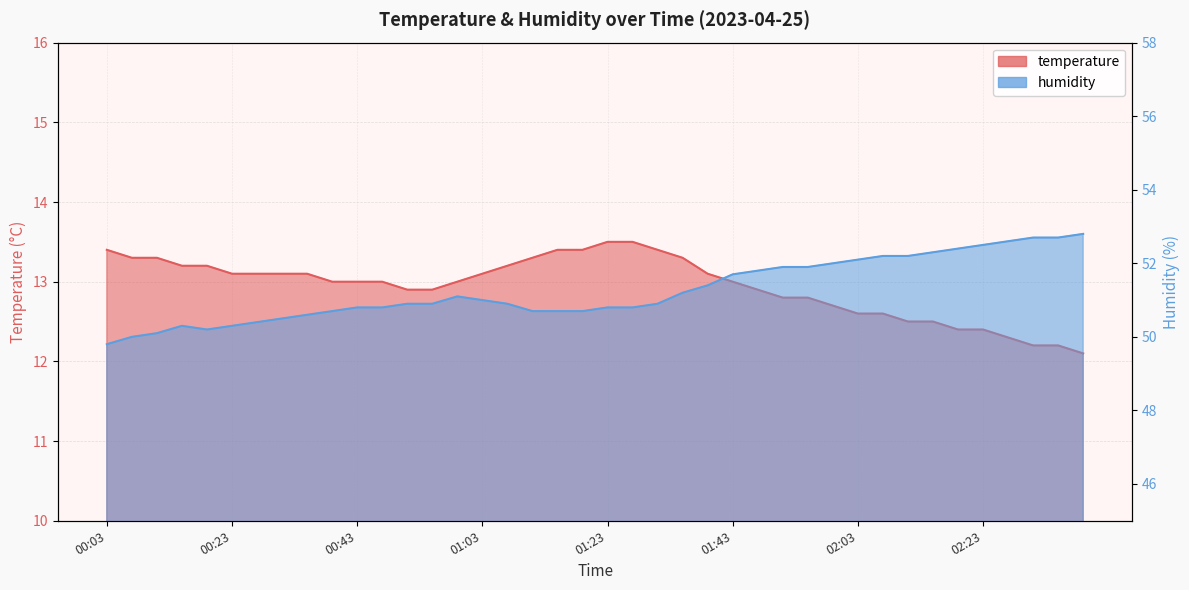

Which series changed the most between 01:07 and 01:39?

humidity